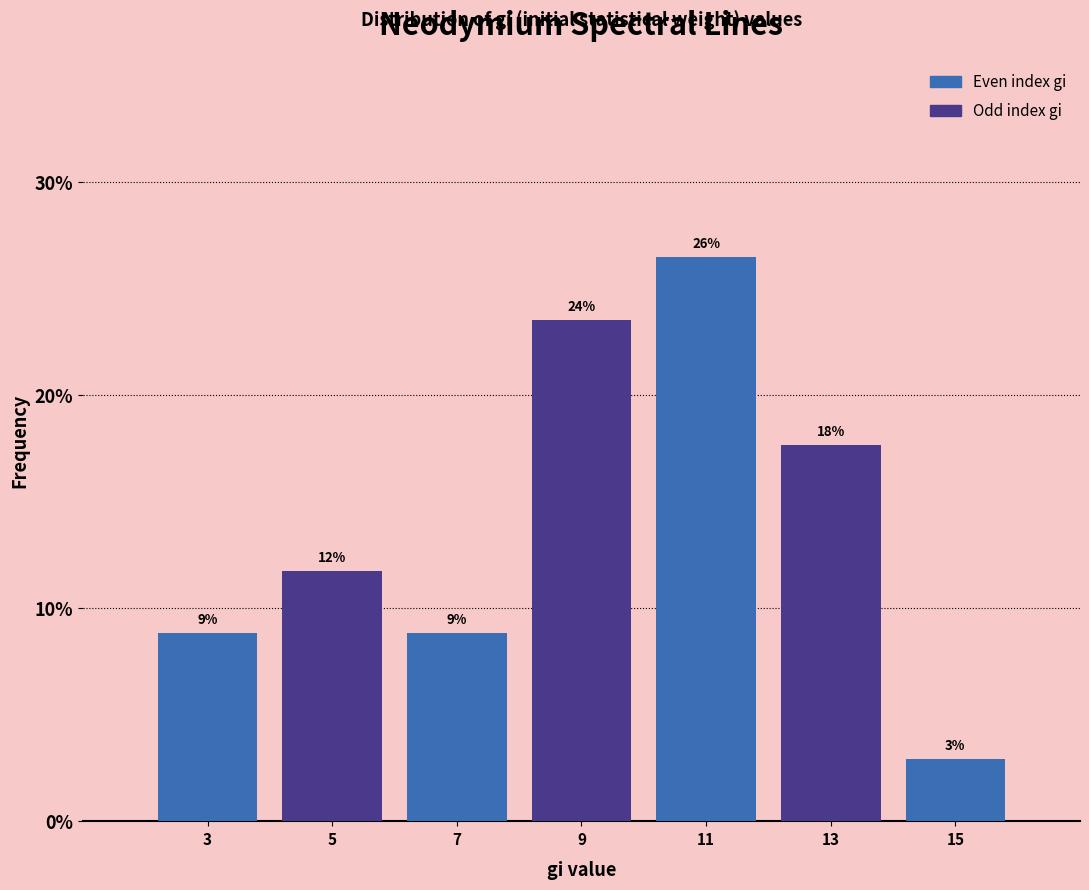

Are the bars horizontal?

No